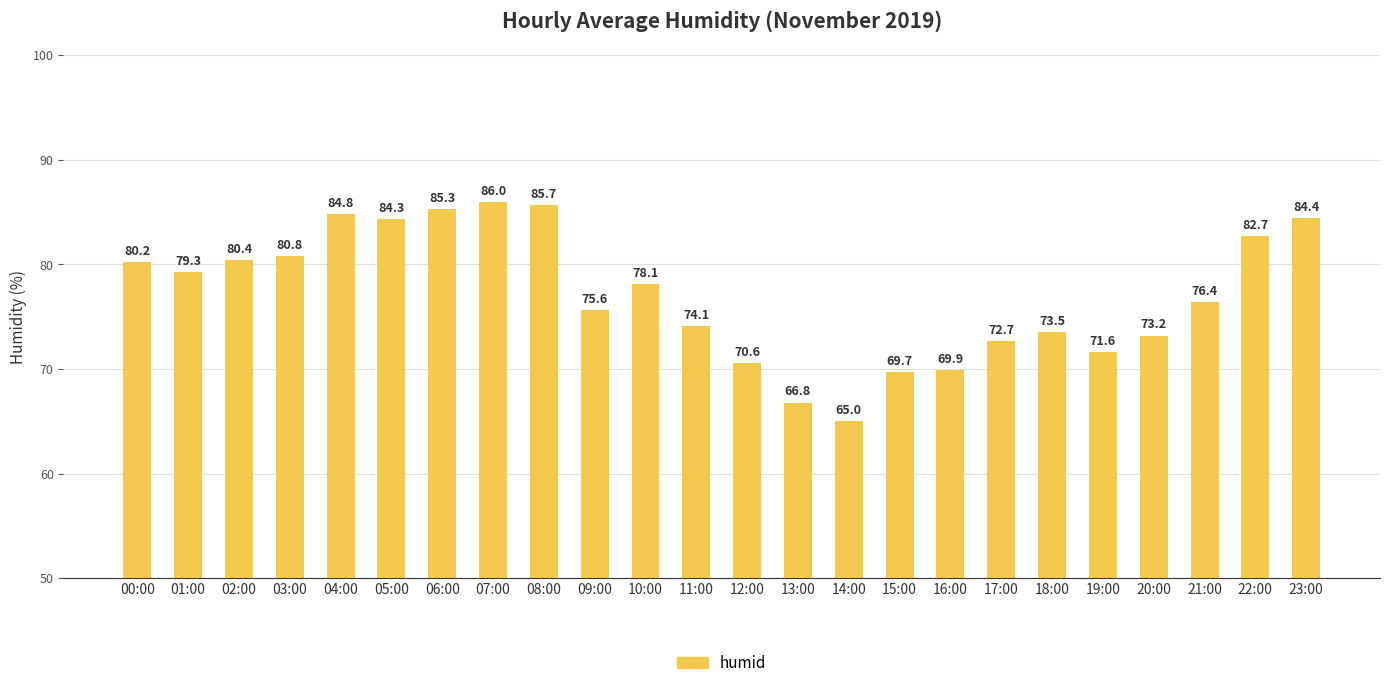

What is the ratio of the value at 09:00 to the value at 03:00?

0.9